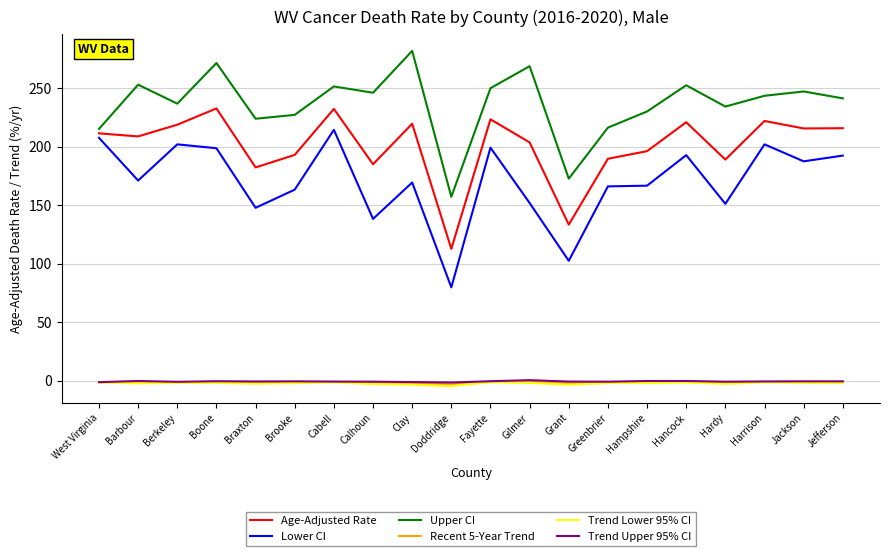

How many lines are shown in the chart?

6